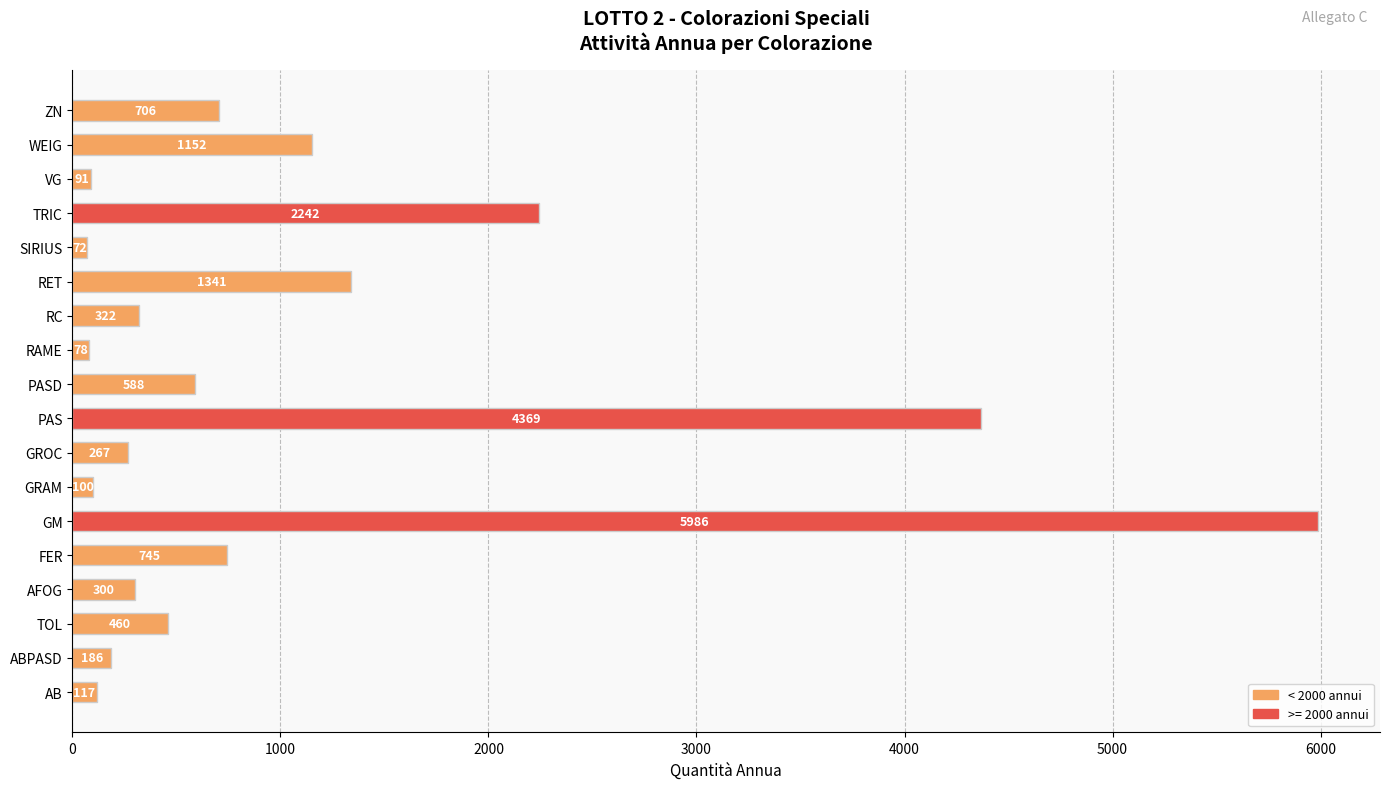

Reading bottom to top, extract all data points from this chart.

117	186	460	300	745	5986	100	267	4369	588	78	322	1341	72	2242	91	1152	706